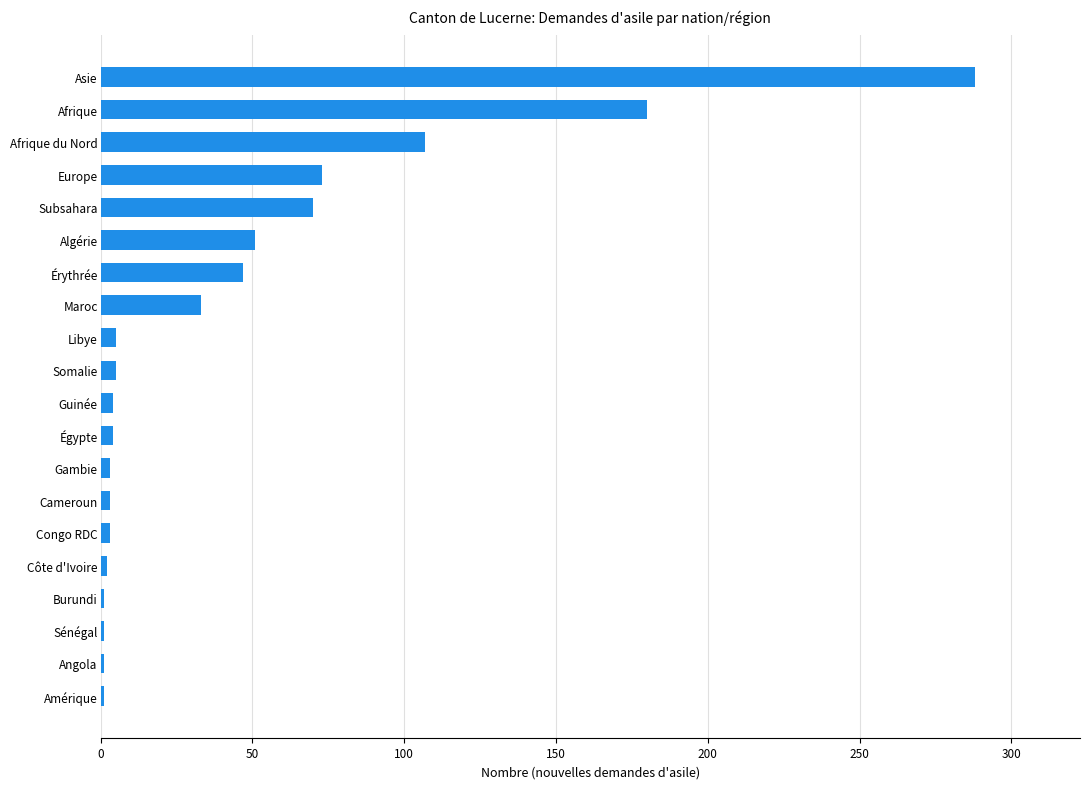

What is the greatest value displayed?

288